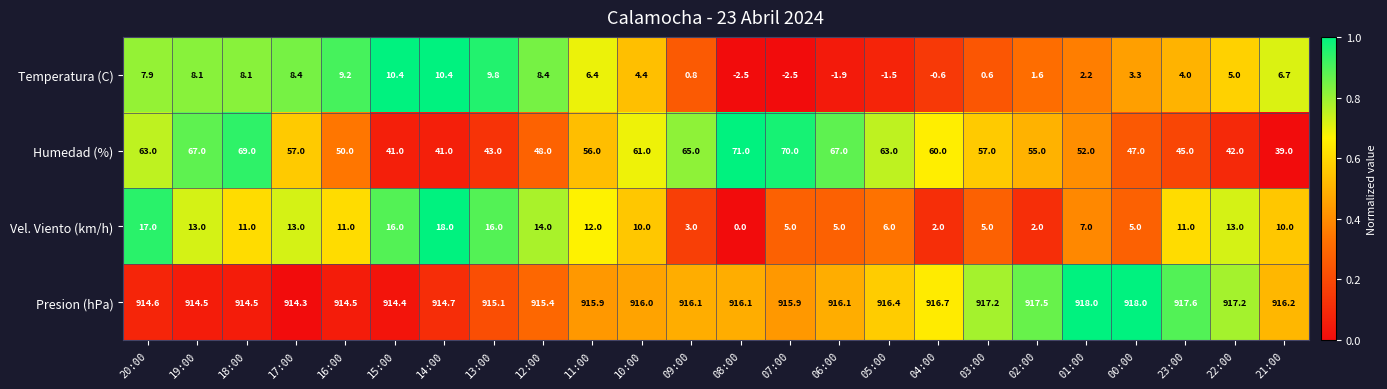

What value does the Presion (hPa) series have at 14:00?

914.7